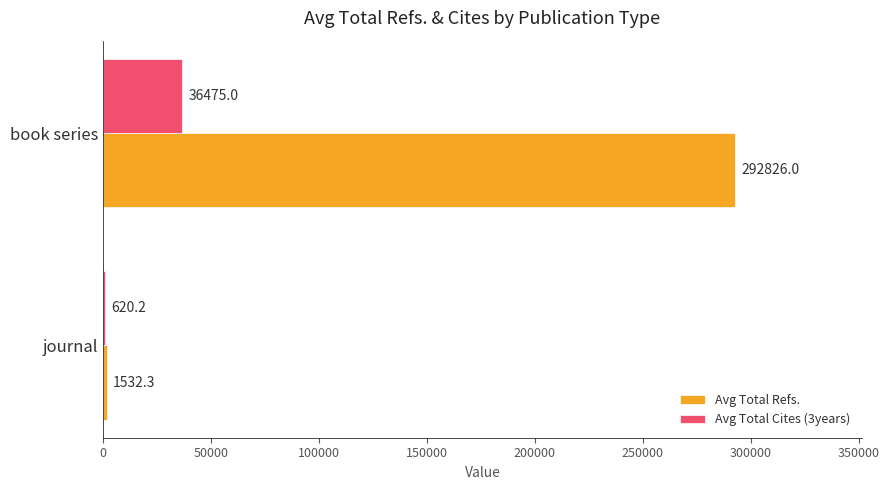

What is the sum of the Avg Total Cites (3years) values at journal and book series?

37095.2